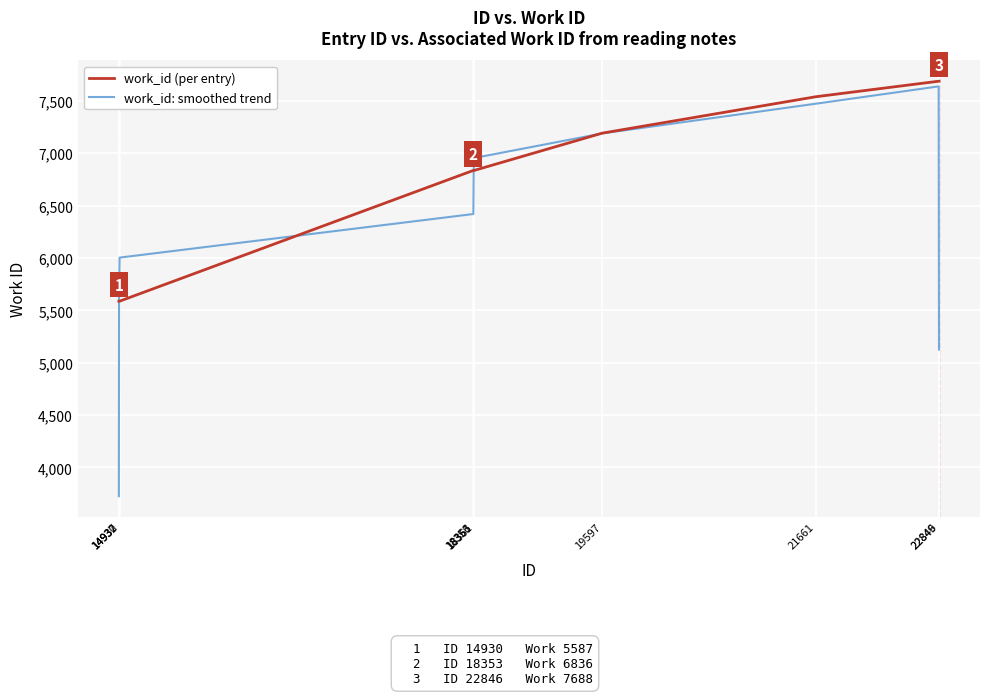

Reading right to left, transcribe all the data shown in this chart.

work_id (per entry): 7688.0	7688.0	7540.0	7192.0	6836.0	6836.0	6836.0	5587.0	5587.0	5587.0
work_id: smoothed trend: 5125.3	7638.7	7473.3	7189.3	6954.7	6836.0	6419.7	6003.3	5587.0	3724.7